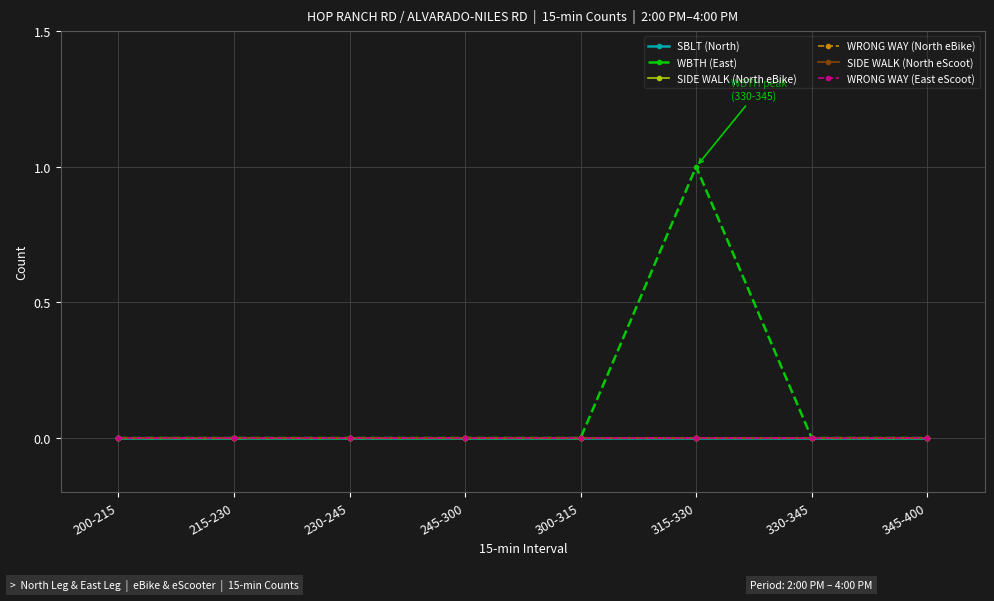

How many lines are shown in the chart?

6